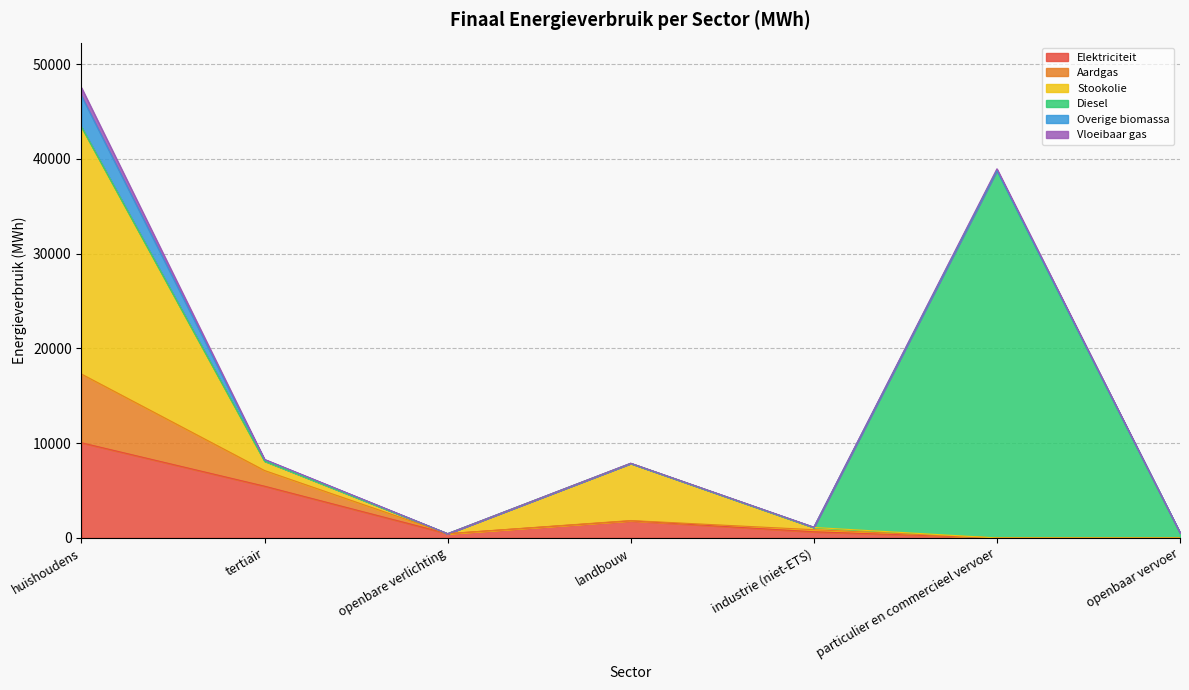

What are all the series names shown in the legend?

Elektriciteit, Aardgas, Stookolie, Diesel, Overige biomassa, Vloeibaar gas